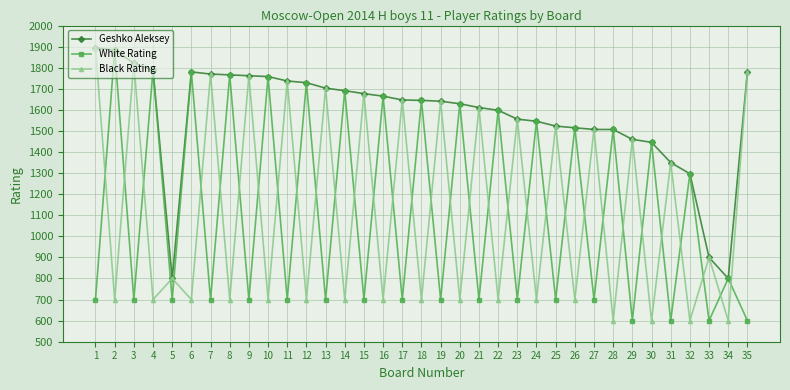

How many distinct data groups are displayed?

3